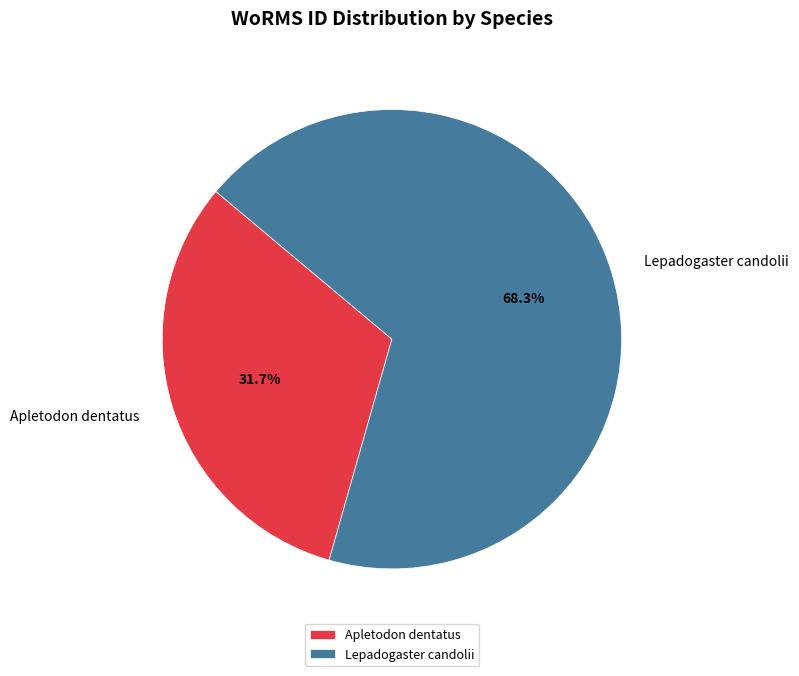

Is Lepadogaster candolii the majority of the pie?

Yes